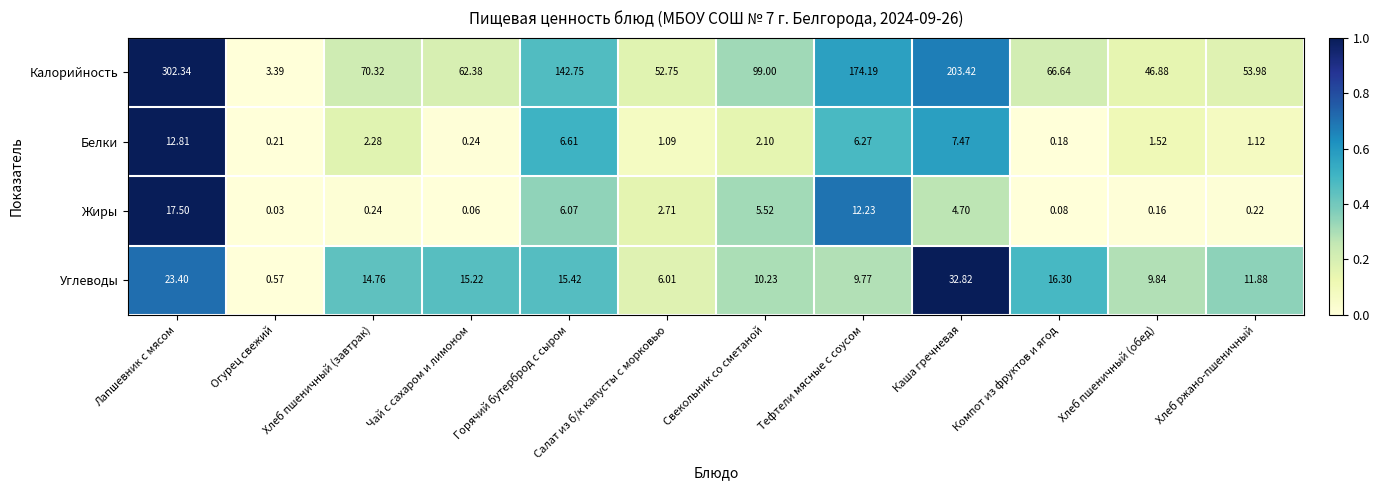

What is the difference between the highest and lowest values at Горячий бутерброд с сыром?

136.7